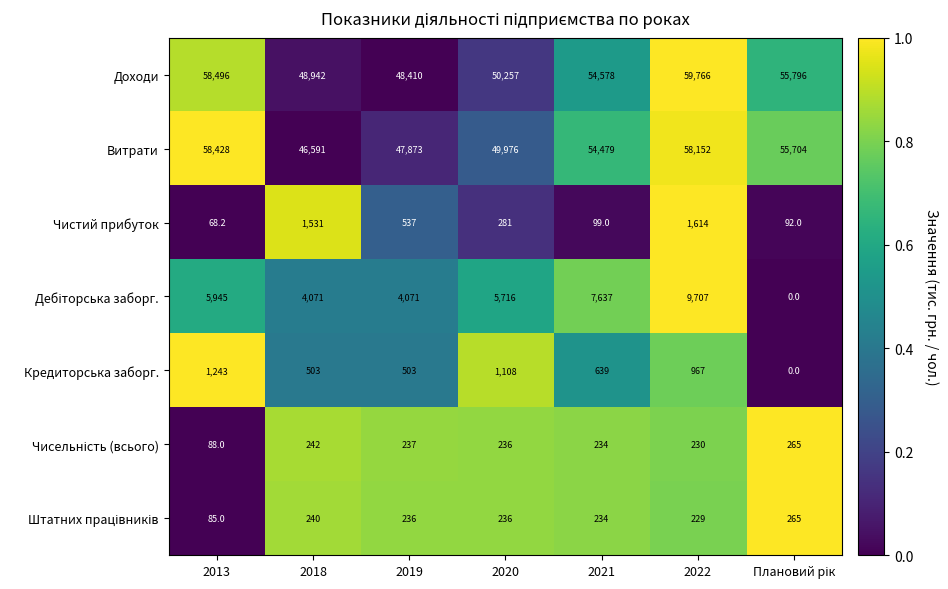

Where is Доходи nearest to the value 54088?

2021